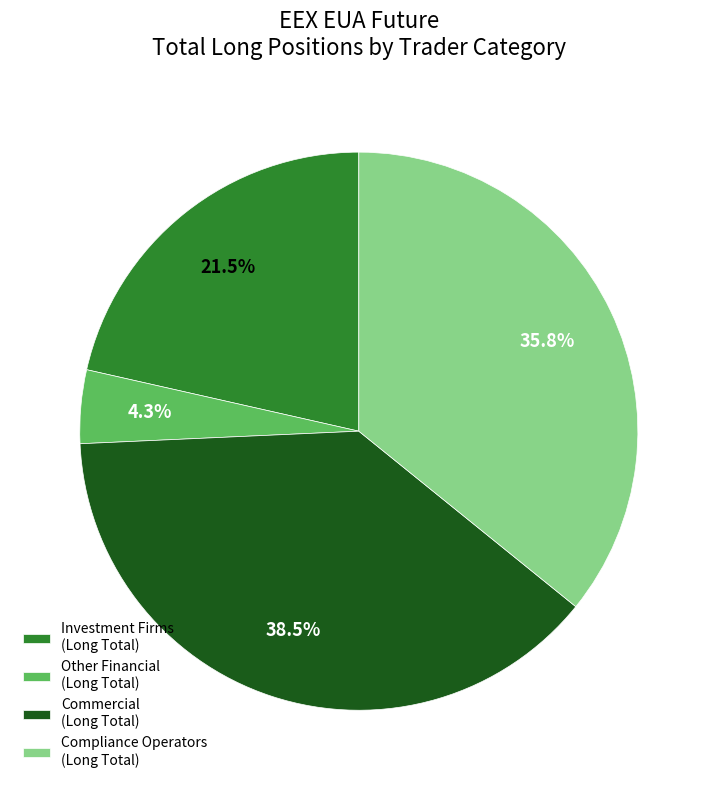

Does Investment Firms (Long Total) account for over 50% of the chart?

No